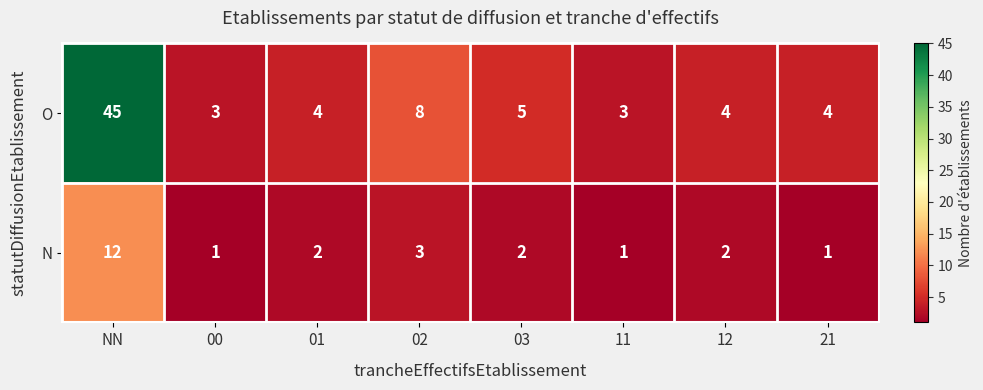

What is the sum of the O values at 02 and 00?

11